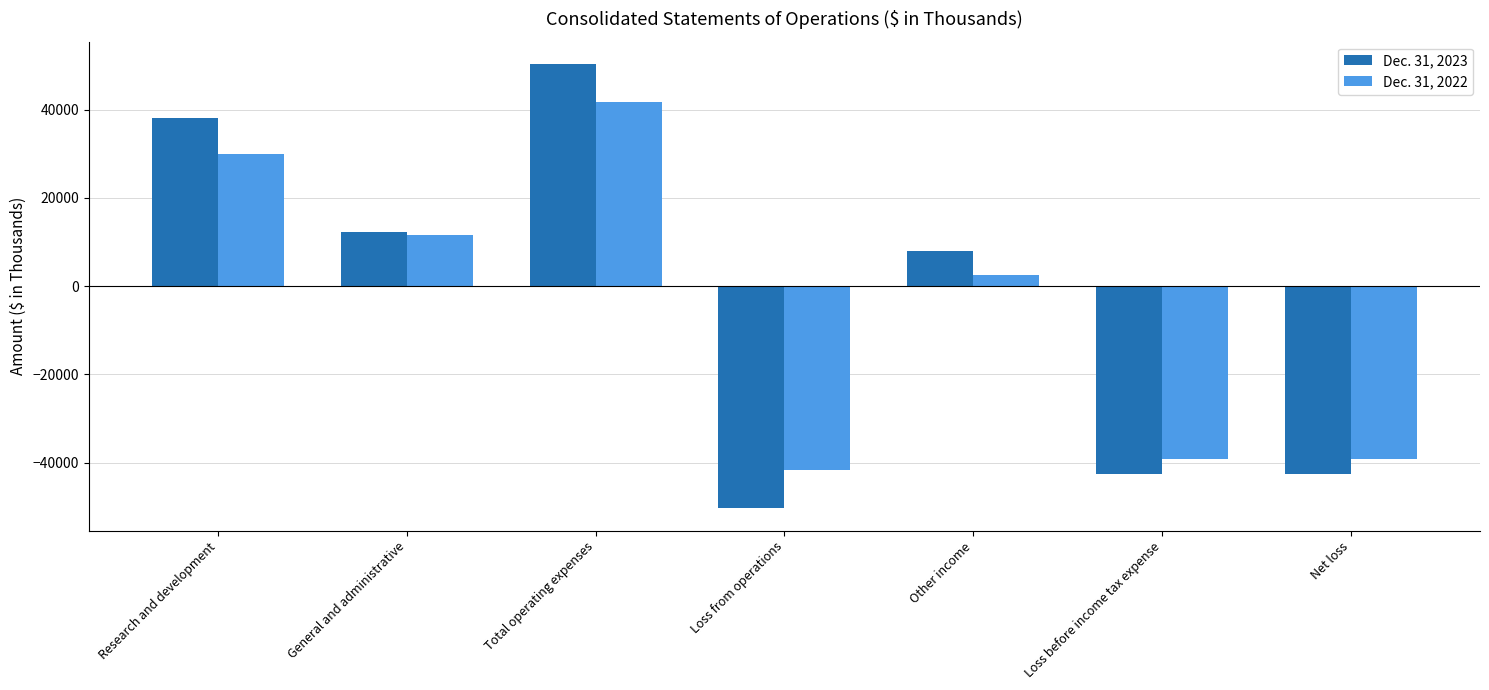

The Dec. 31, 2023 series shows 12358 at Other income. True or false?

False